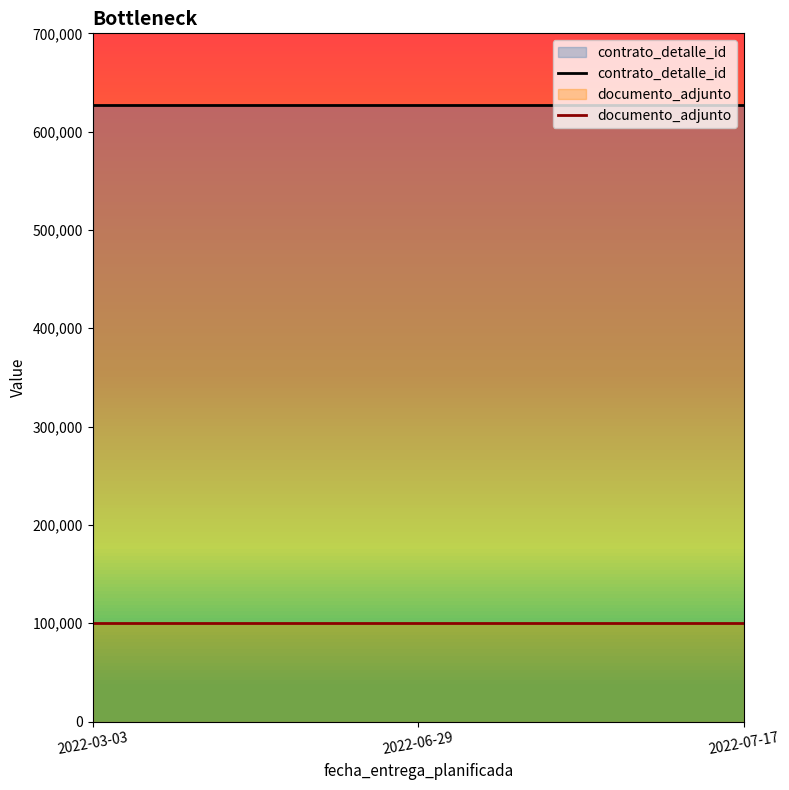

Is it true that contrato_detalle_id equals 997912 at 2022-06-29?

False